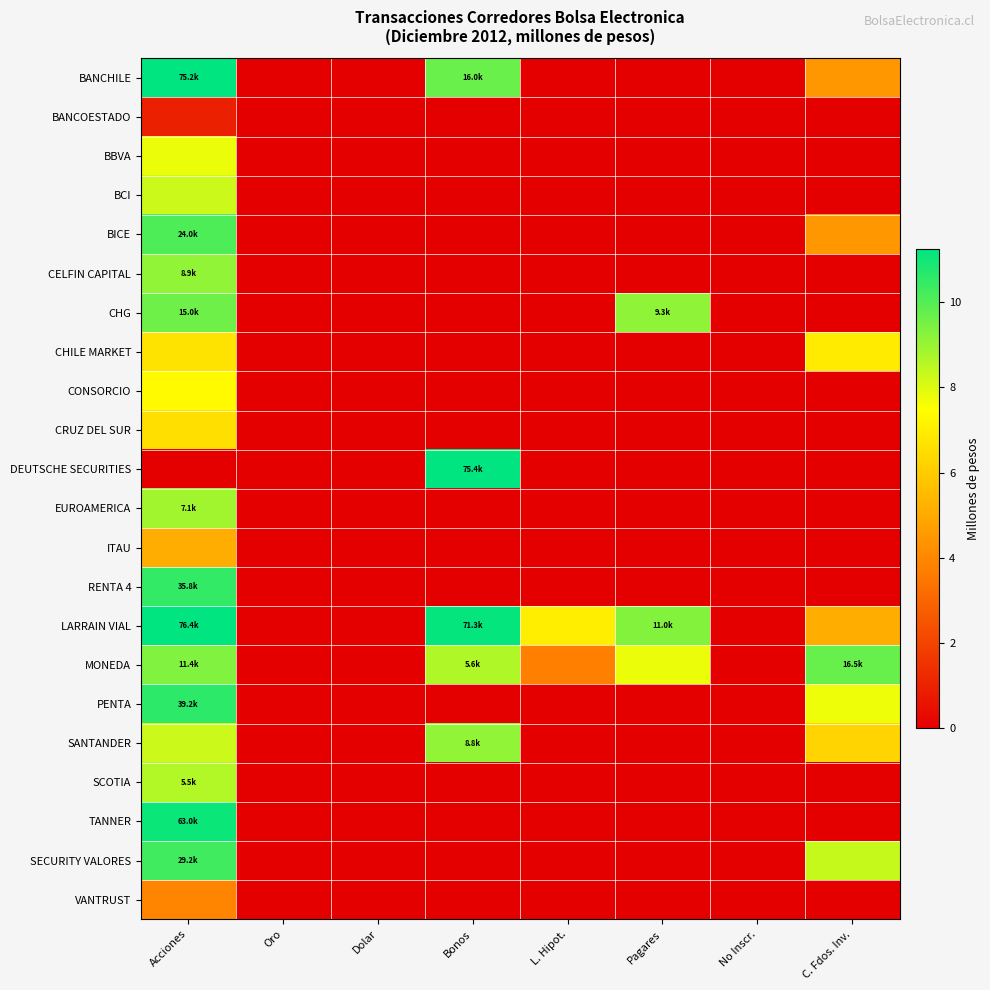

Which series has the largest total across all categories?

LARRAIN VIAL